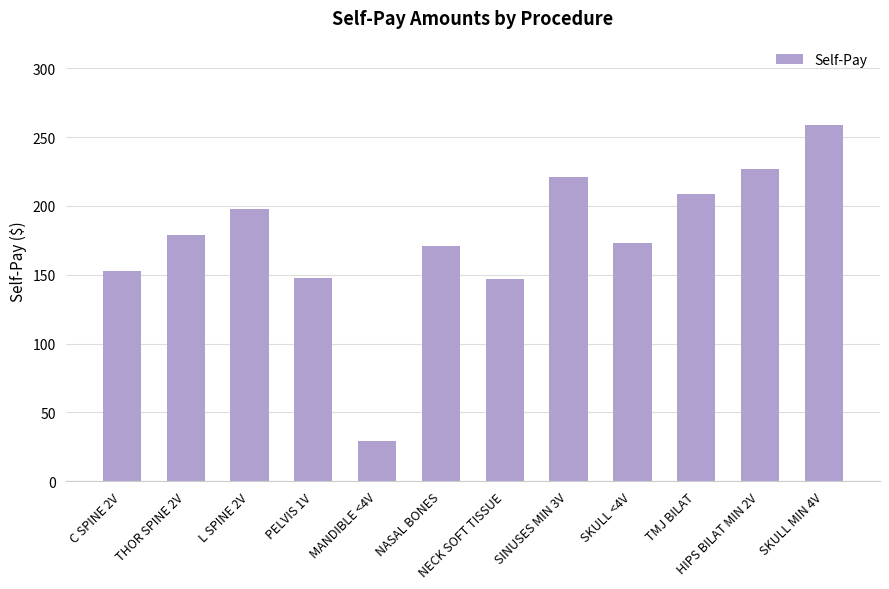

Between MANDIBLE <4V and THOR SPINE 2V, which is larger?

THOR SPINE 2V